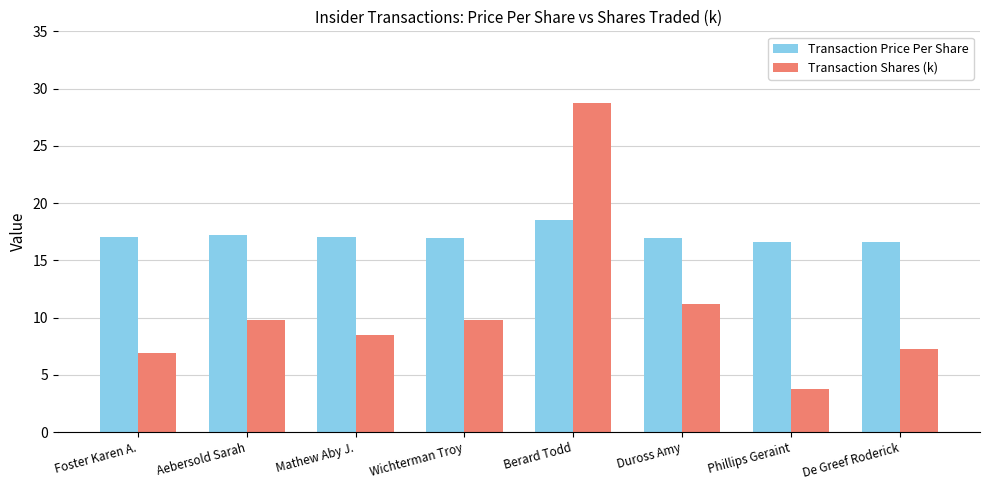

What are all the series names shown in the legend?

Transaction Price Per Share, Transaction Shares (k)